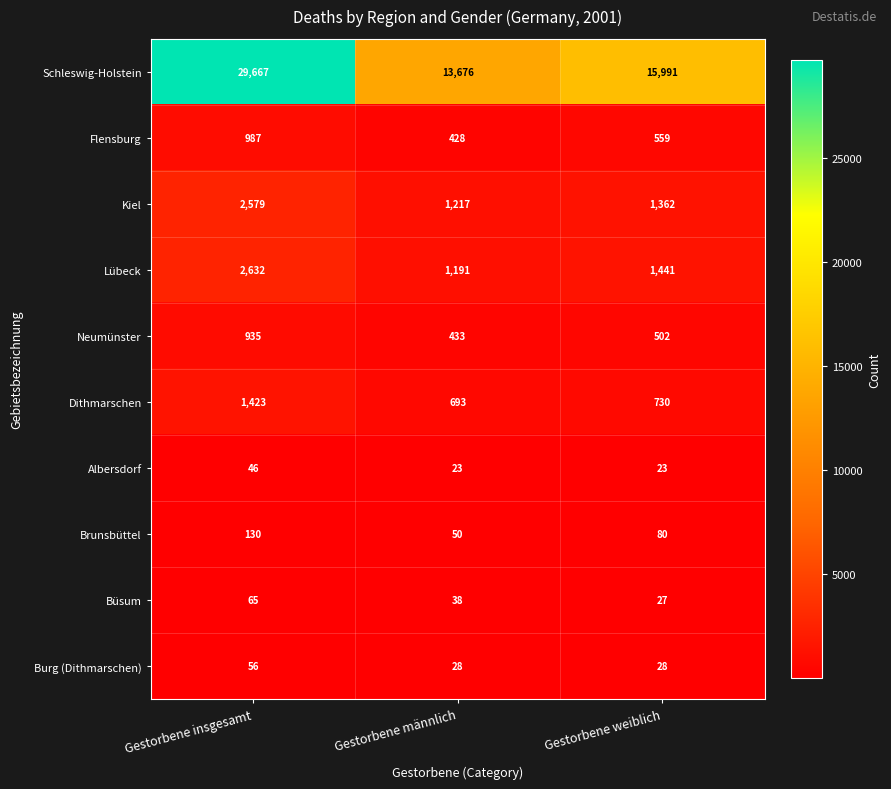

What is the spread (max minus min) of values at Gestorbene insgesamt?

29621